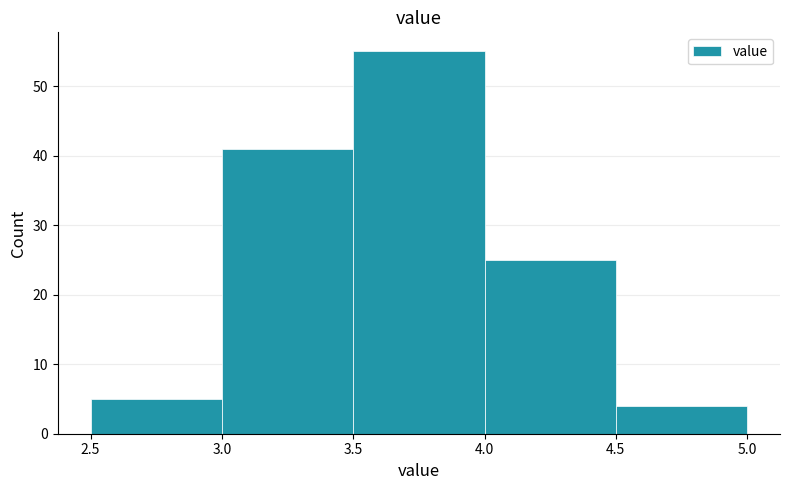

Reading left to right, list every bar in this chart as the range it spans on the x-axis followed by its height. The values are not printed on the chart, so give them approximately, as read against the axis.

2.5 to 3.0: 5
3.0 to 3.5: 41
3.5 to 4.0: 55
4.0 to 4.5: 25
4.5 to 5.0: 4